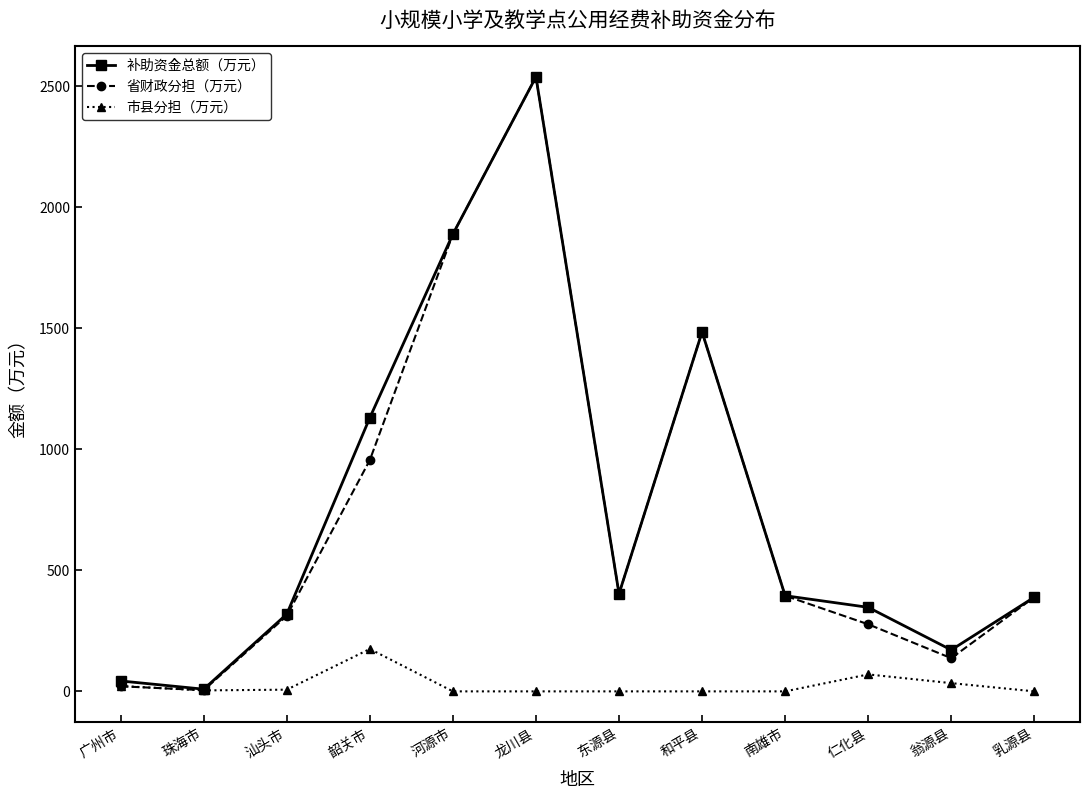

At which label does 市县分担（万元） reach its peak?

韶关市